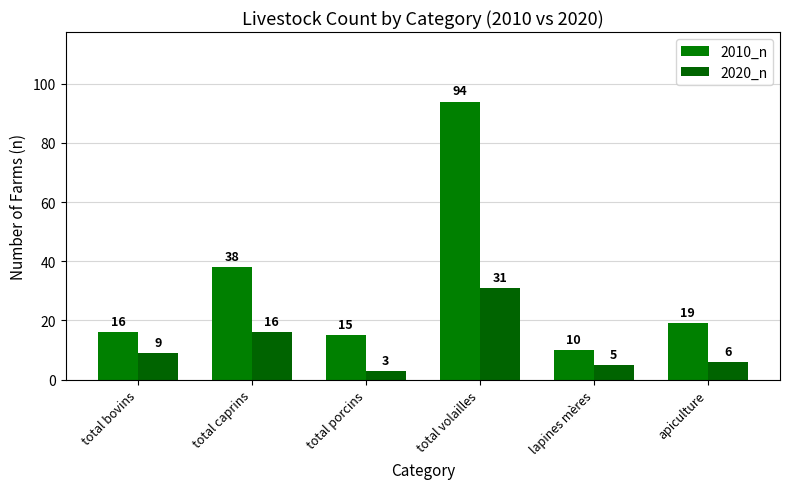

What value does the 2020_n series have at total volailles, to the nearest 10?

30